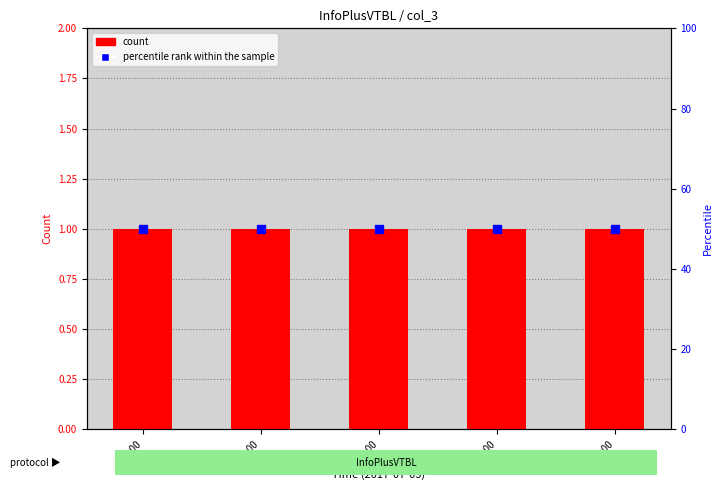

The value of percentile rank within the sample at 10:00 is 50. True or false?

True